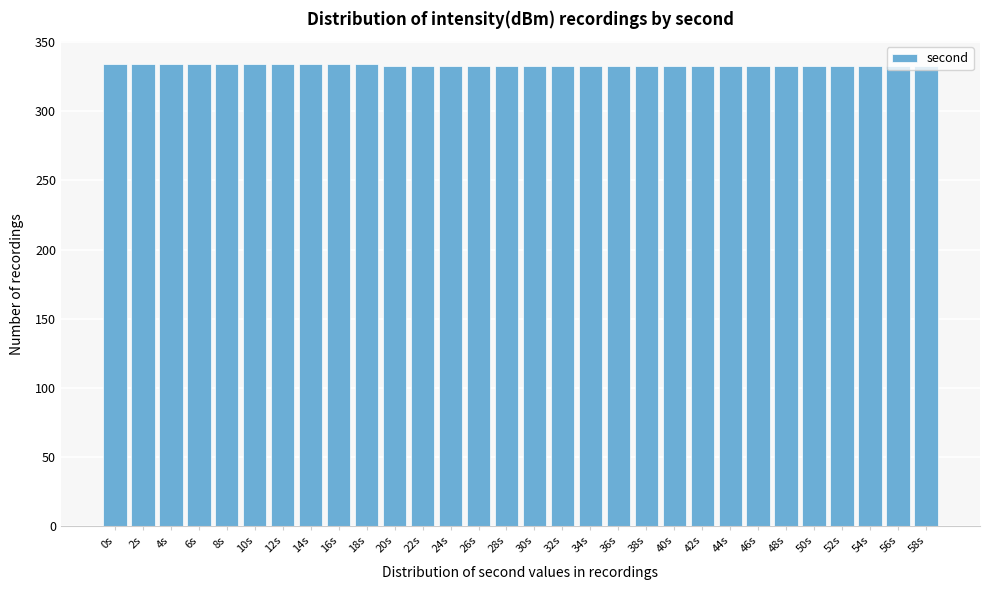

What is the label of the 19th bar from the right?

22s